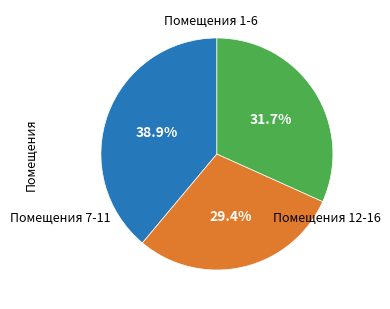

How many segments does this pie chart have?

3